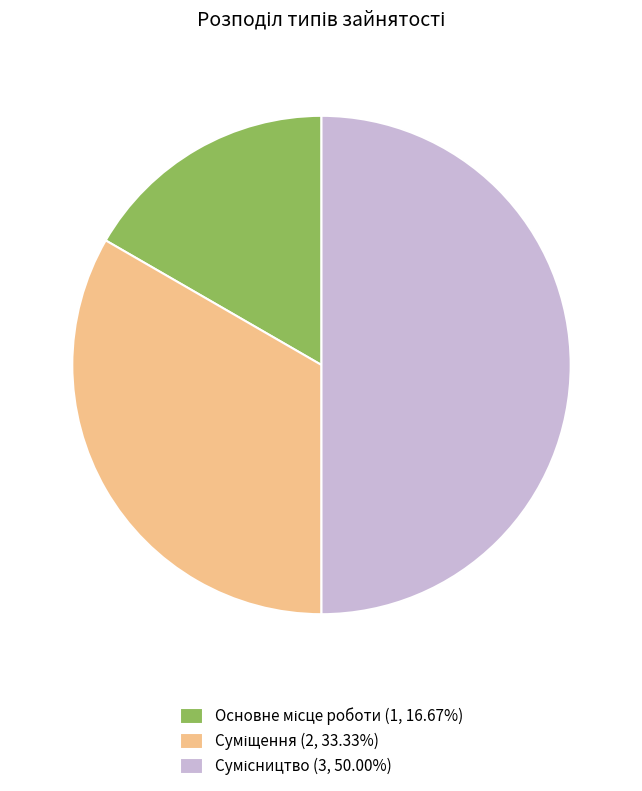

What portion of the pie excludes Основне місце роботи?

83.3%